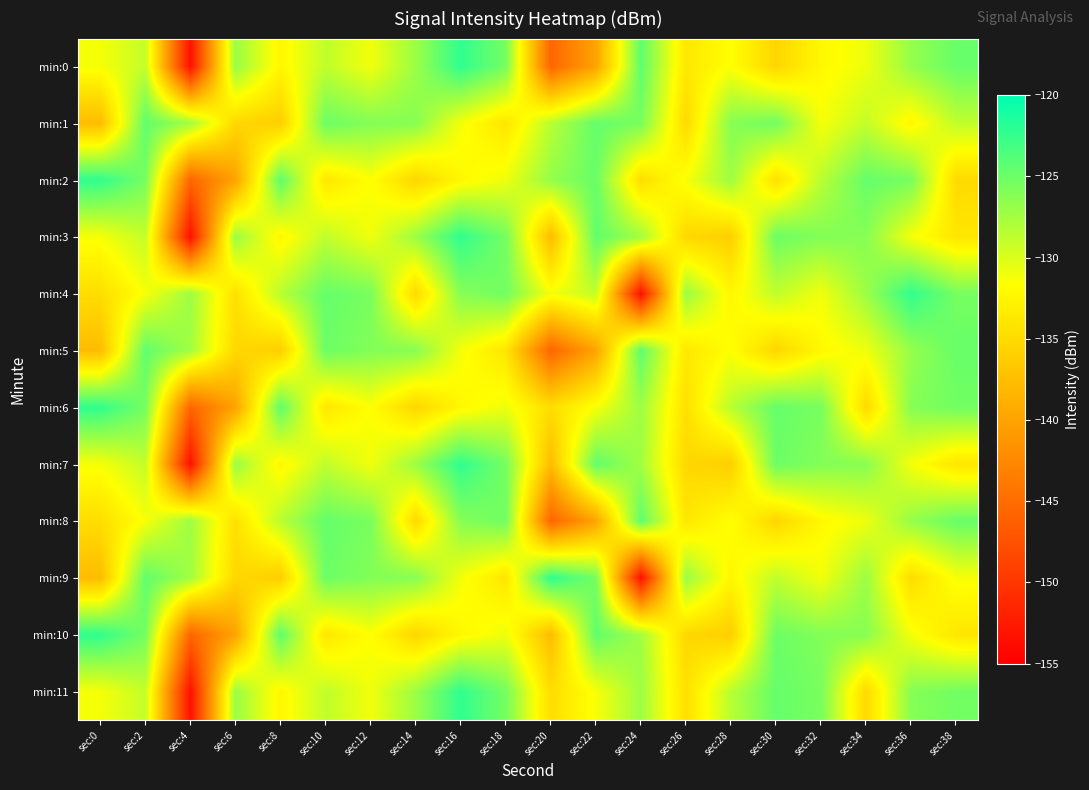

At sec:32, list the series in order from smallest to largest.

min:0, min:5, min:8, min:1, min:4, min:9, min:2, min:3, min:7, min:10, min:6, min:11